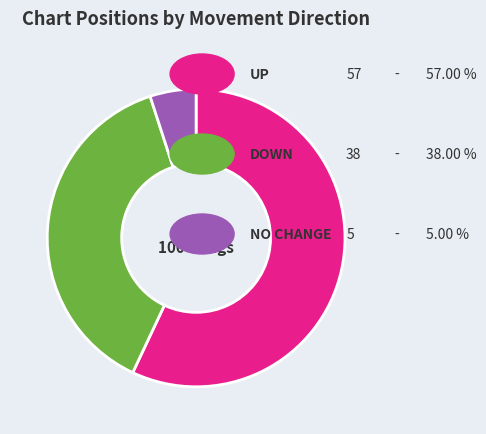

Is there any slice that represents more than half of the pie?

Yes